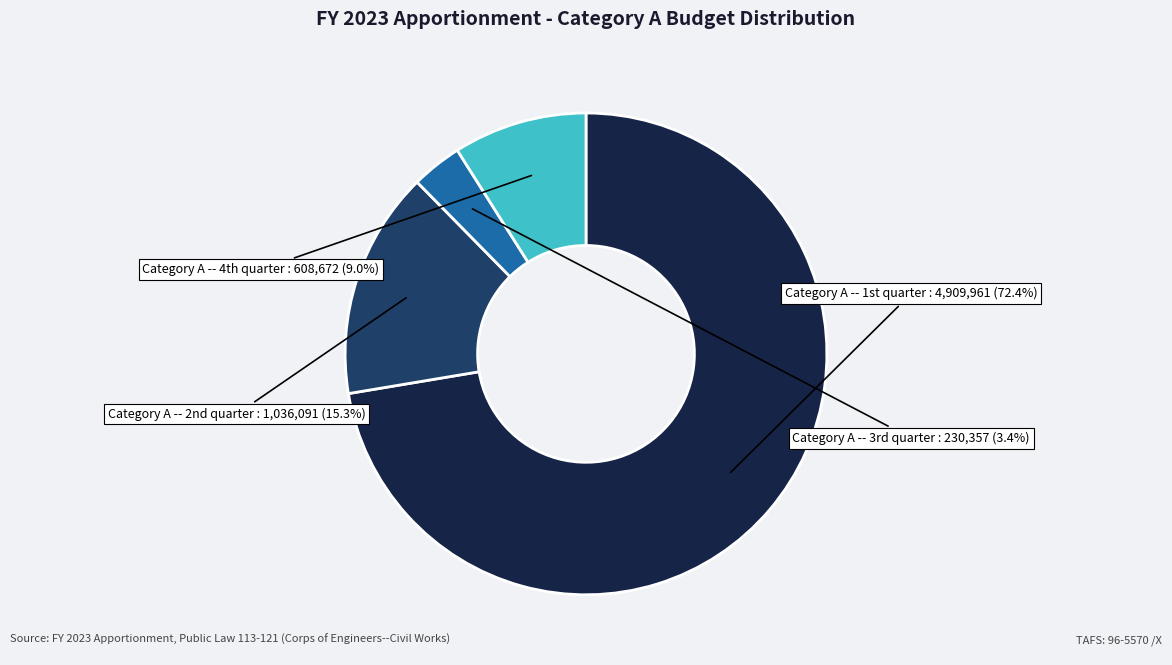

Rank the categories by value from lowest to highest.

Category A -- 3rd quarter, Category A -- 4th quarter, Category A -- 2nd quarter, Category A -- 1st quarter